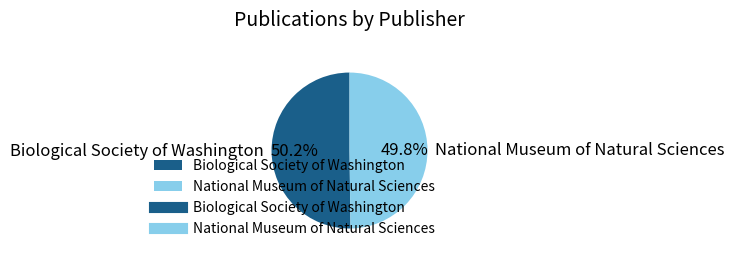

Approximately how many times larger is the value at National Museum of Natural Sciences compared to Biological Society of Washington?

1.0